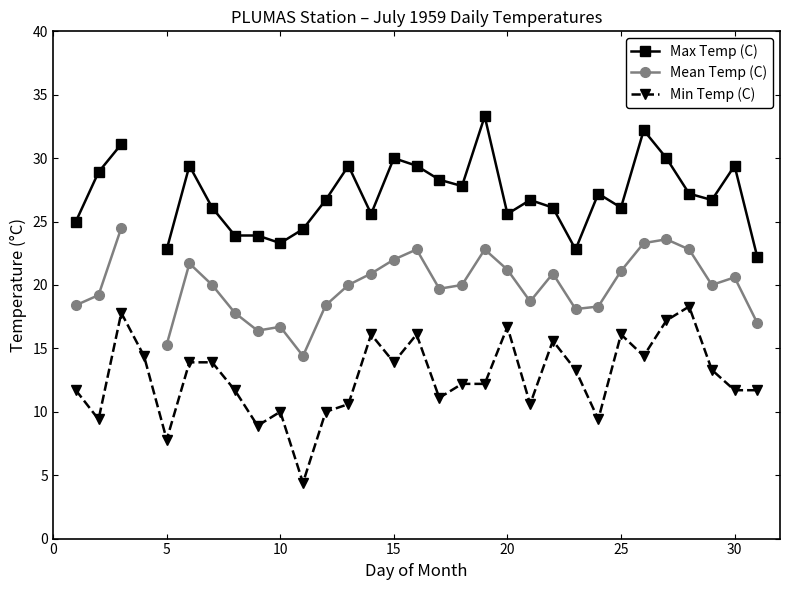

Count the number of categories in the chart.

31